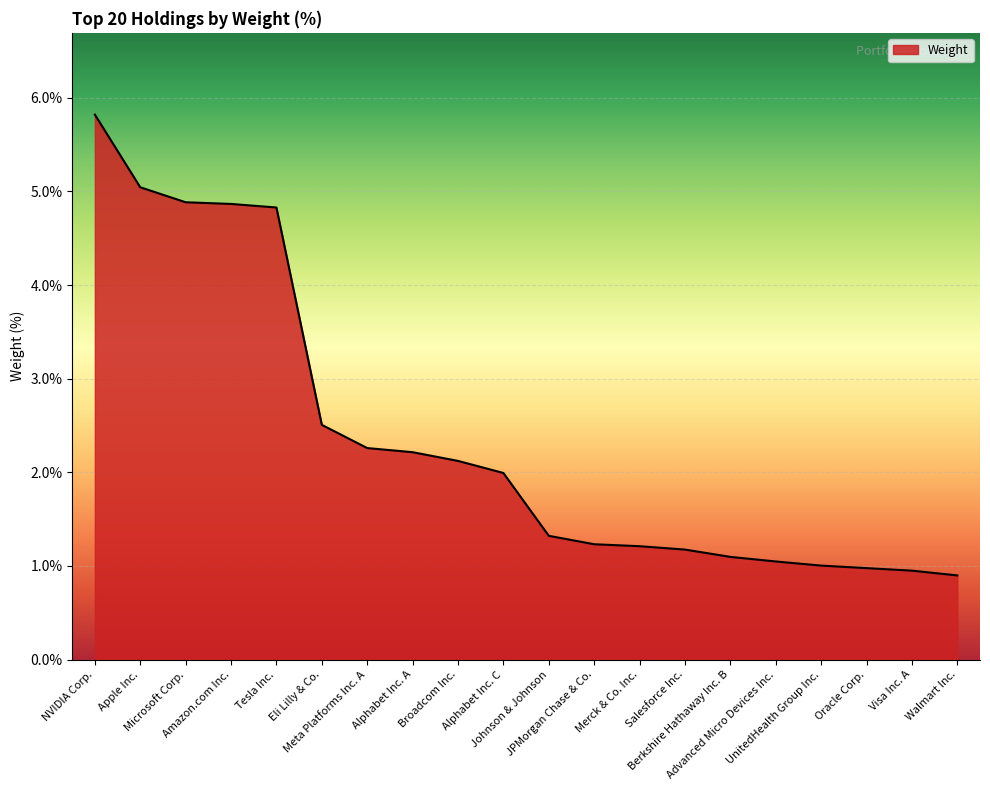

At which label does the data first exceed 1?

NVIDIA Corp.